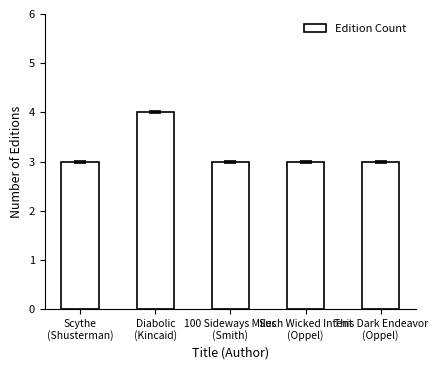

True or false: the data shows 3 at Scythe
(Shusterman).

True